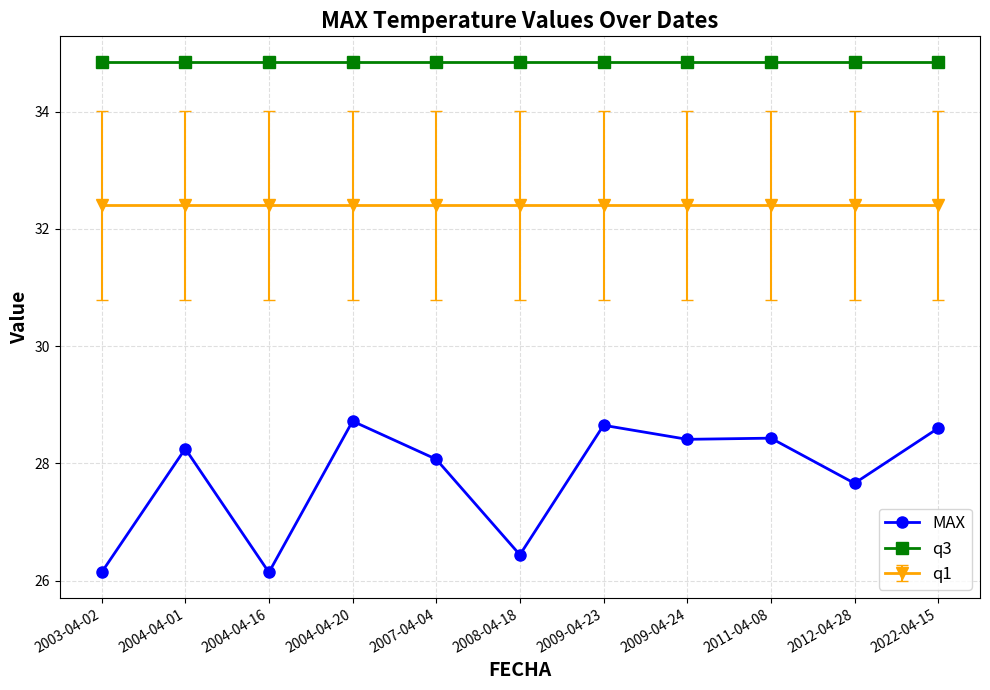

Between 2008-04-18 and 2009-04-24, which series saw the biggest shift?

MAX